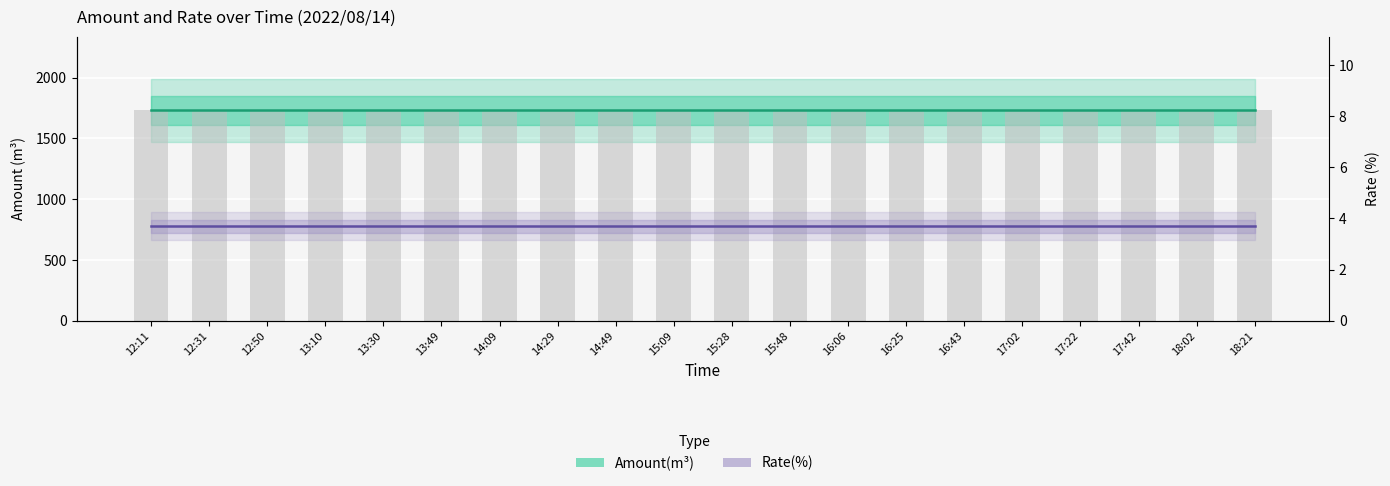

What is the label of the 16th bar from the right?

13:30